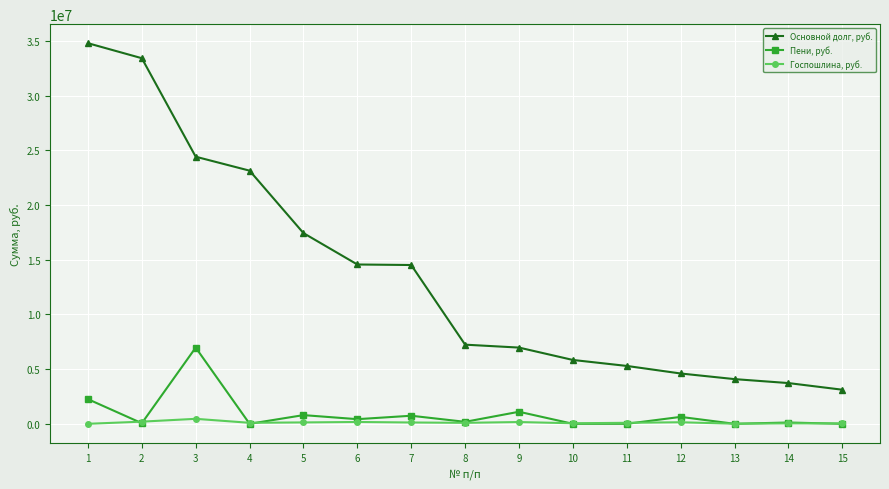

True or false: Госпошлина, руб. has more than 1 points higher than both neighbors.

True